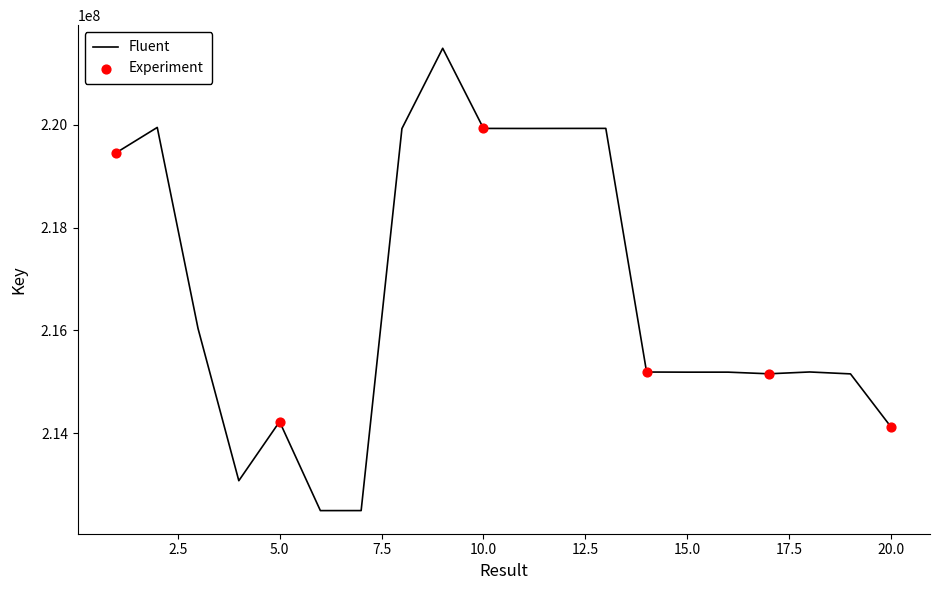

What is the difference between the maximum and minimum values?

8996209